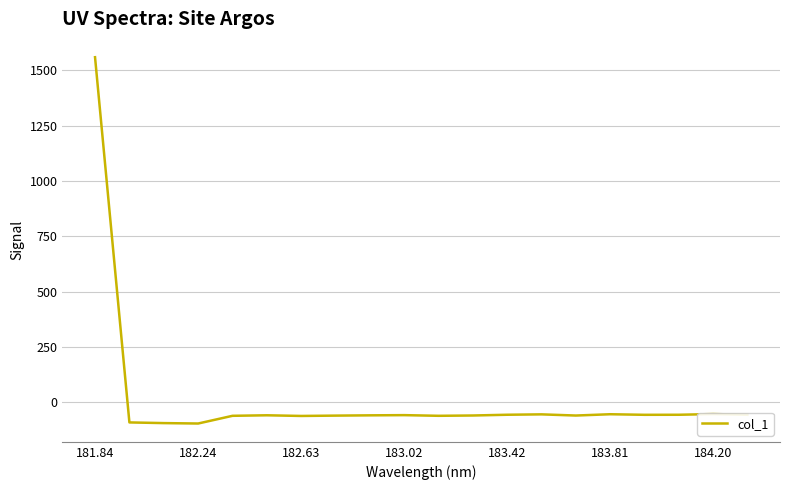

How many lines are shown in the chart?

1